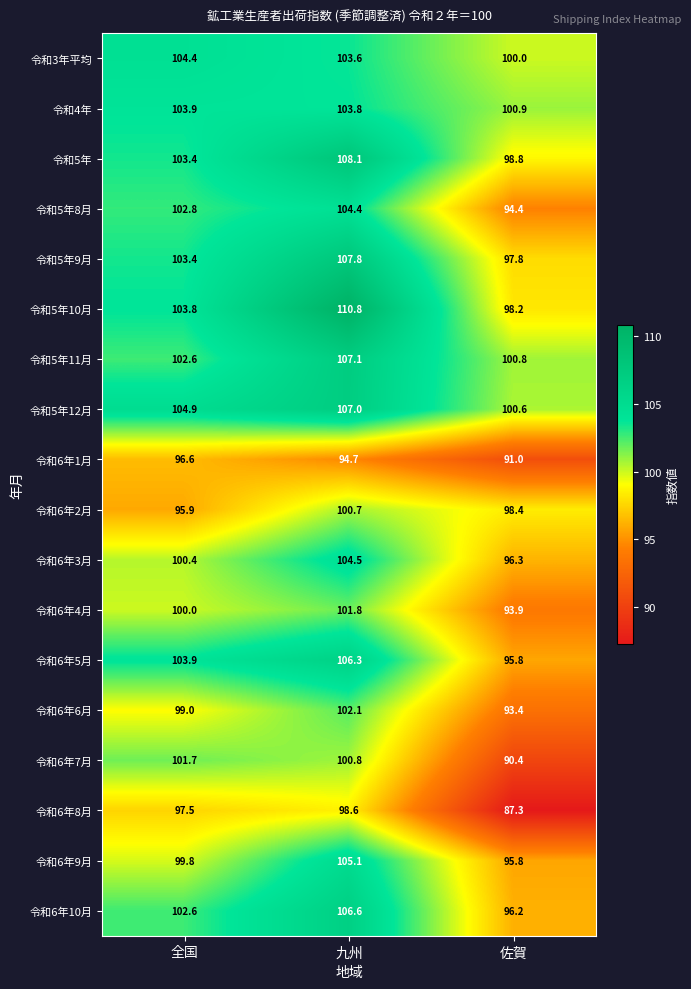

The value of 令和5年9月 at 佐賀 is 97.8. True or false?

True